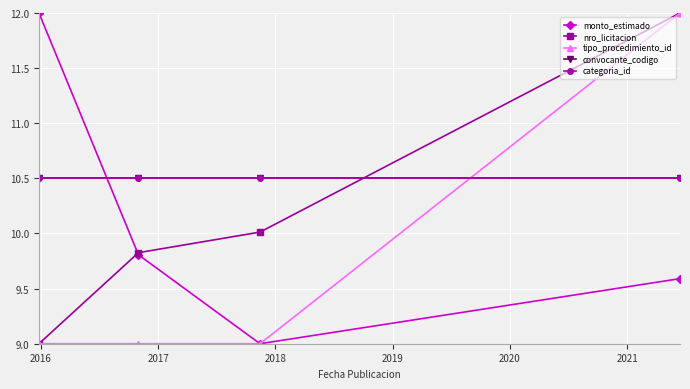

Is this an area chart (filled region under the line)?

No